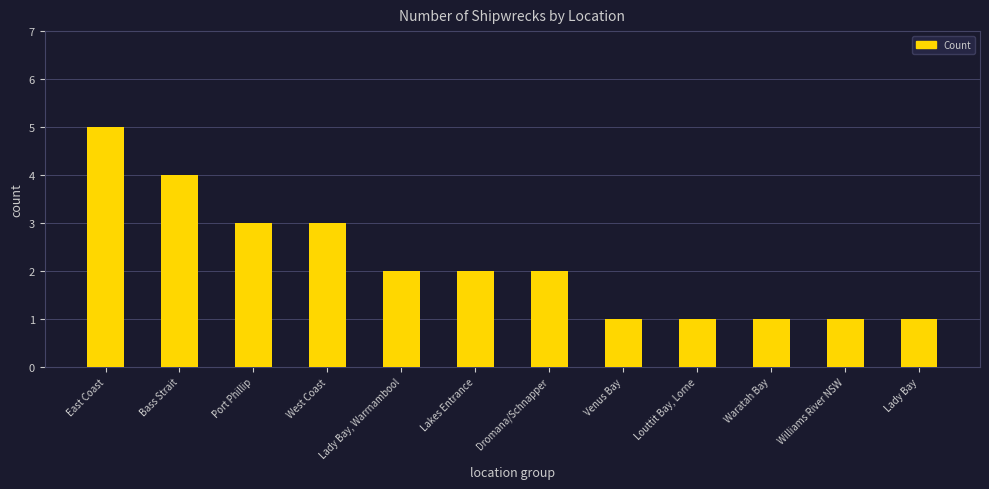

The chart shows a value of 1 at Venus Bay. True or false?

True